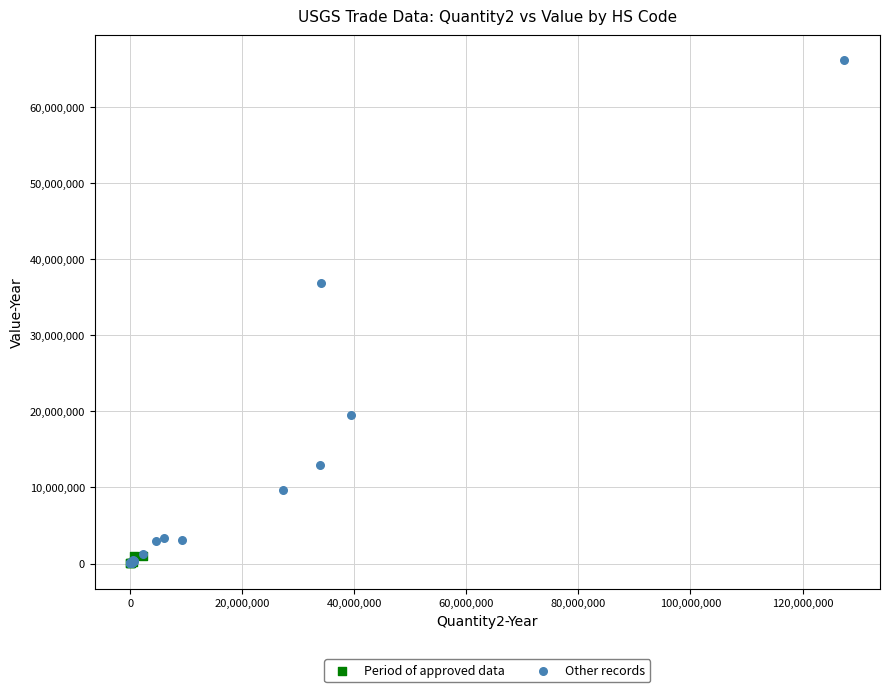

Which series contains the highest Y value?

Other records